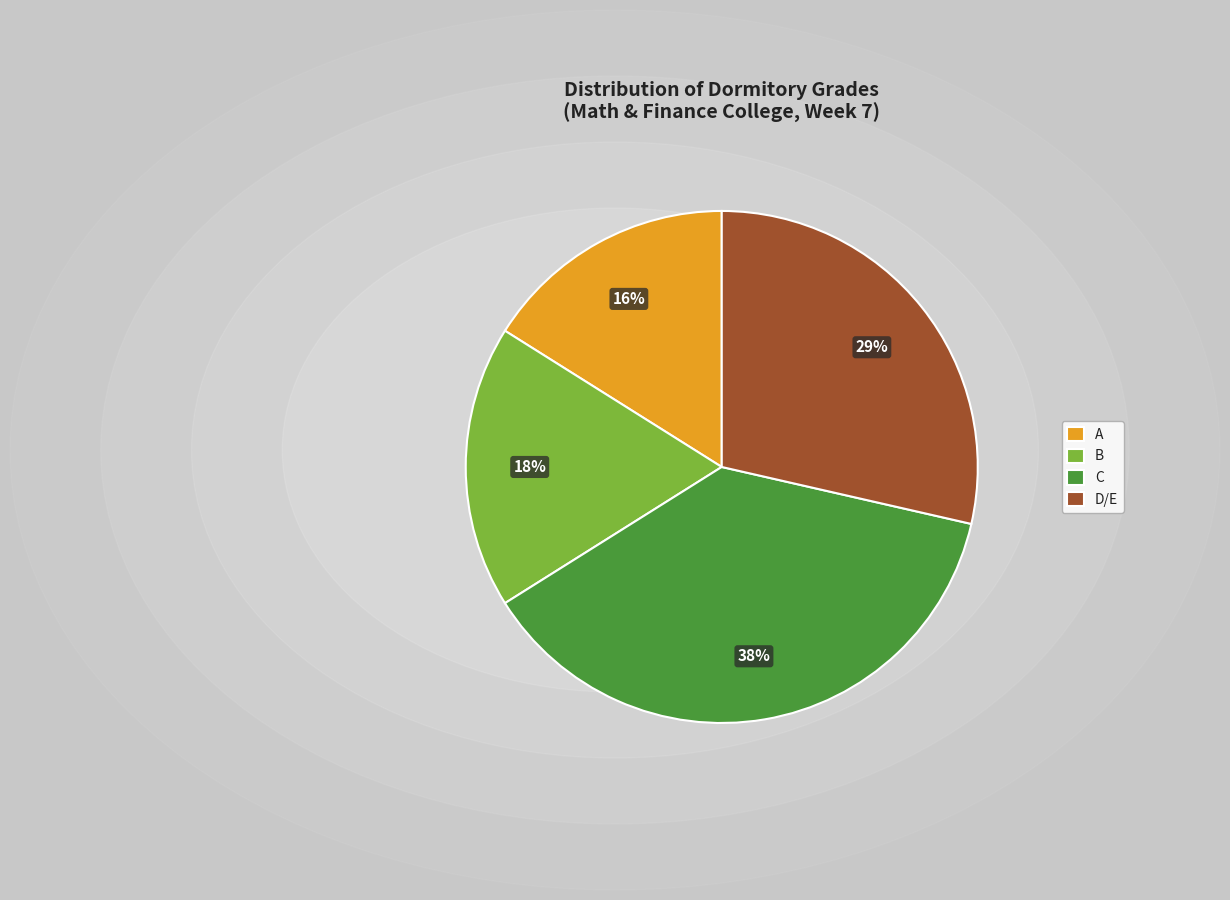

Combined, do B and D account for over 50%?

No